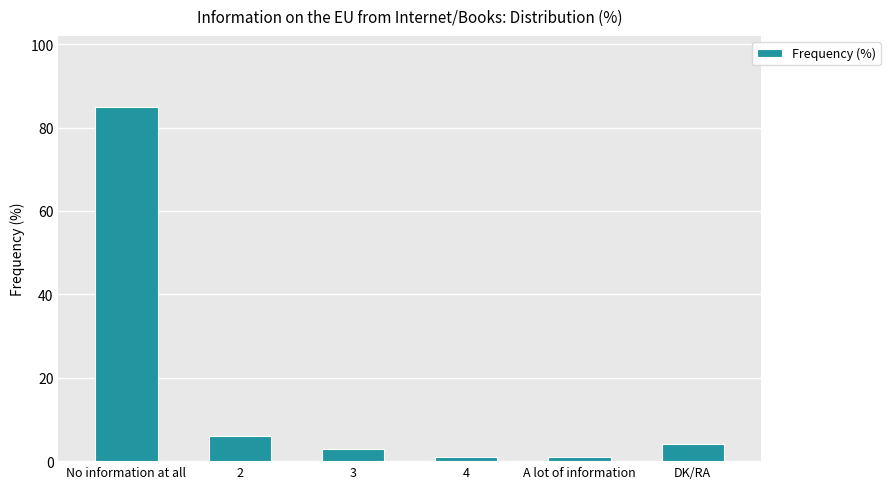

What is the maximum value shown in the chart?

85